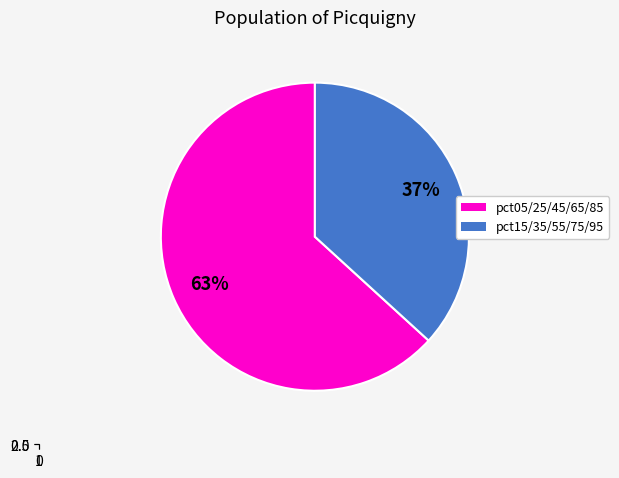

Is the sum of pct95 and pct55 greater than half?

No